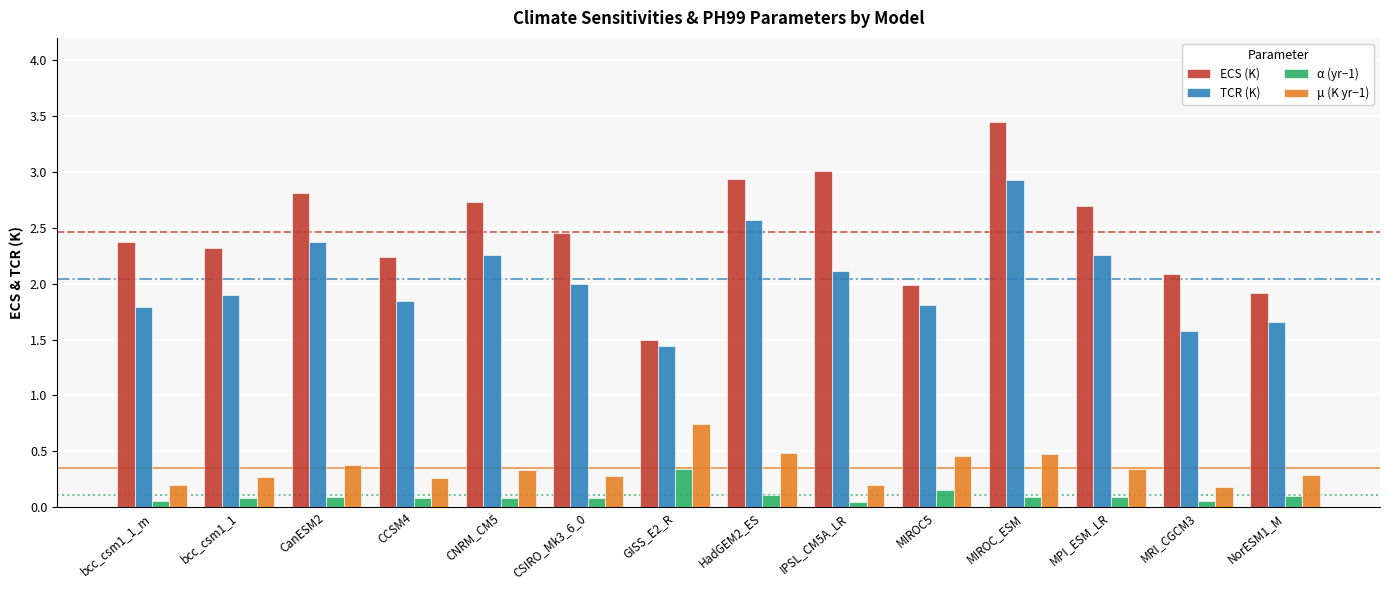

What position from the right is NorESM1_M?

1